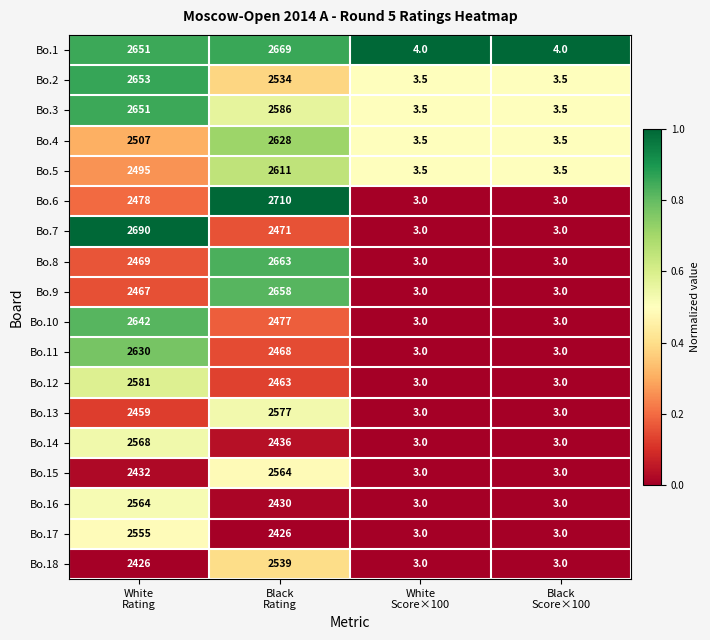

Which series has the largest total across all categories?

Bo.1